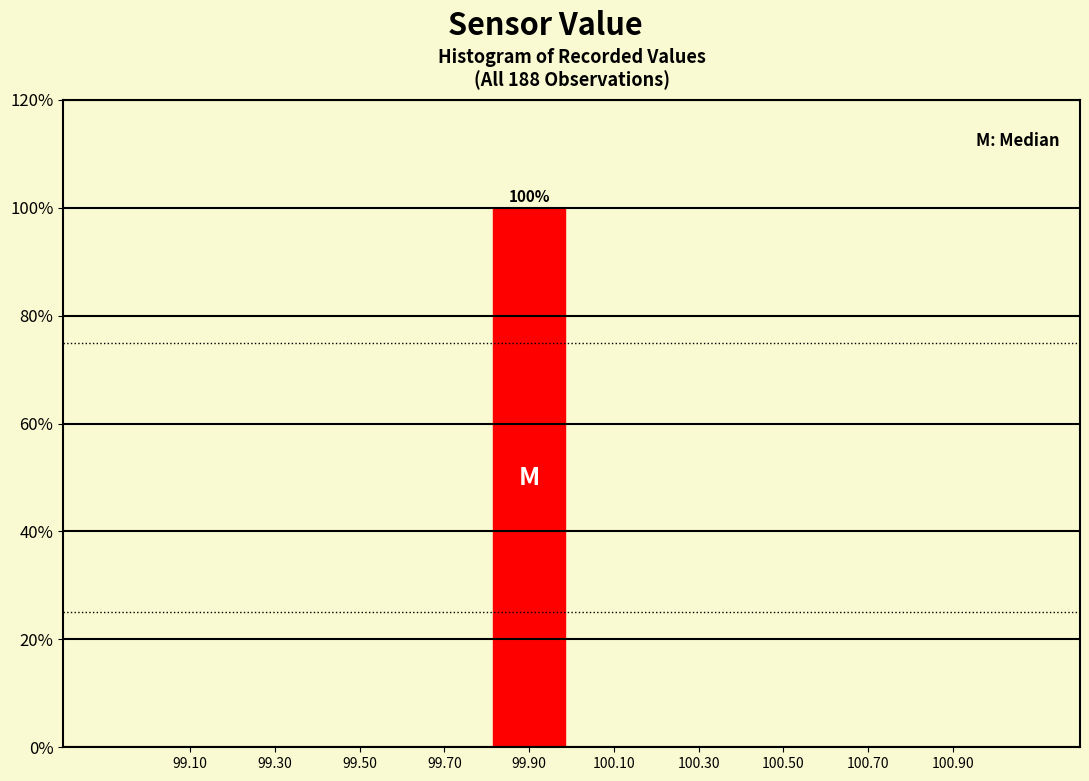

Over which range of the x-axis is the bar tallest?

99.8 to 100.0